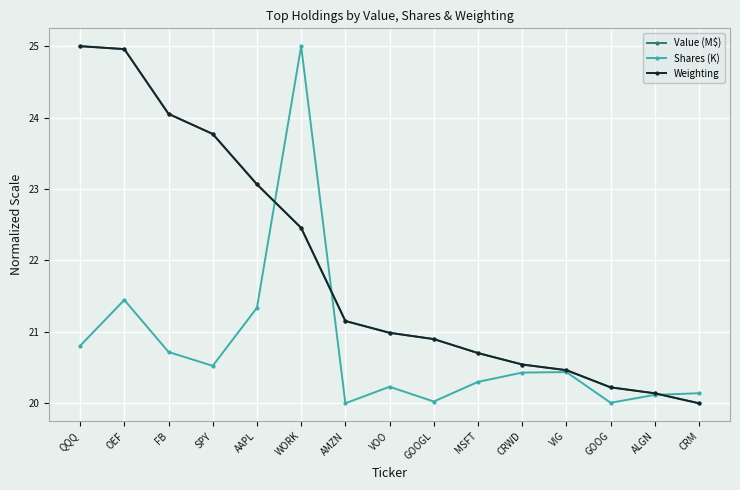

Where is Shares (K) nearest to the value 22?

OEF